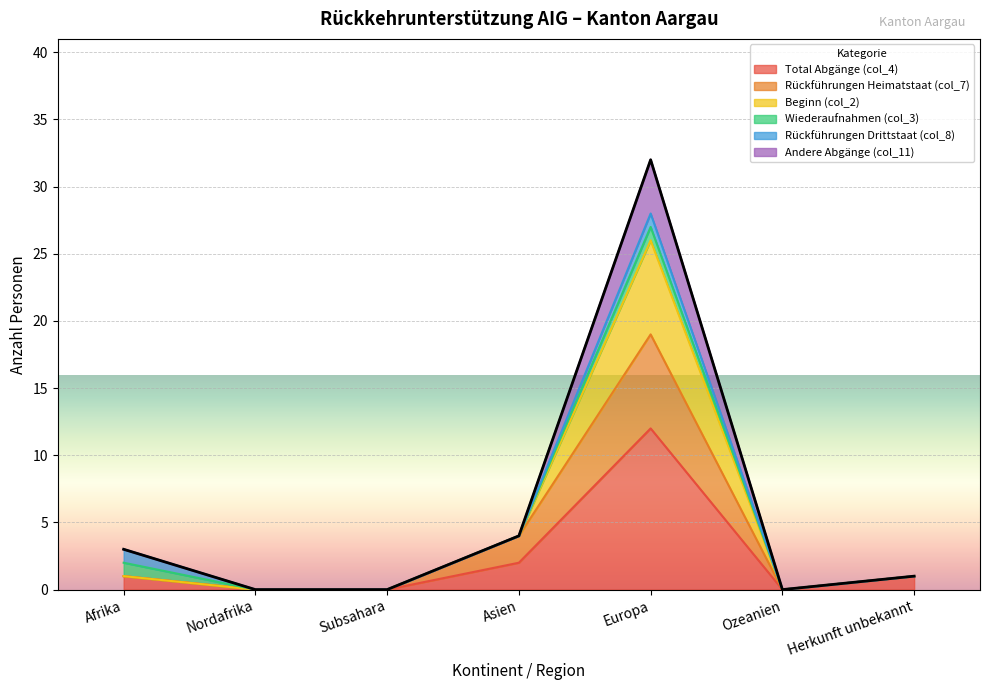

At which category does Total Abgänge (col_4) reach its first local peak?

Europa